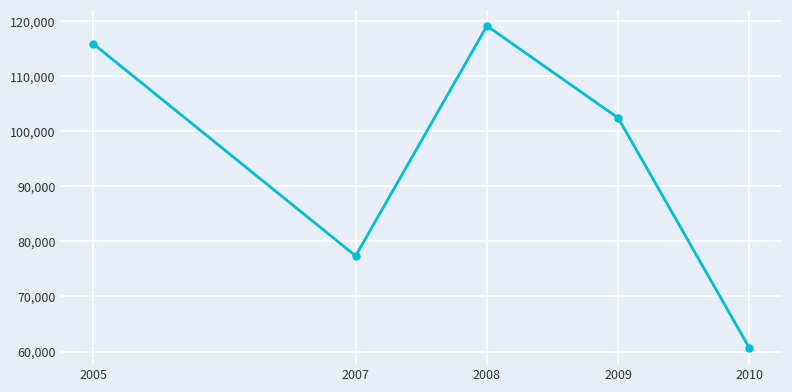

What is the value of the 1st point from the left?

115892.8